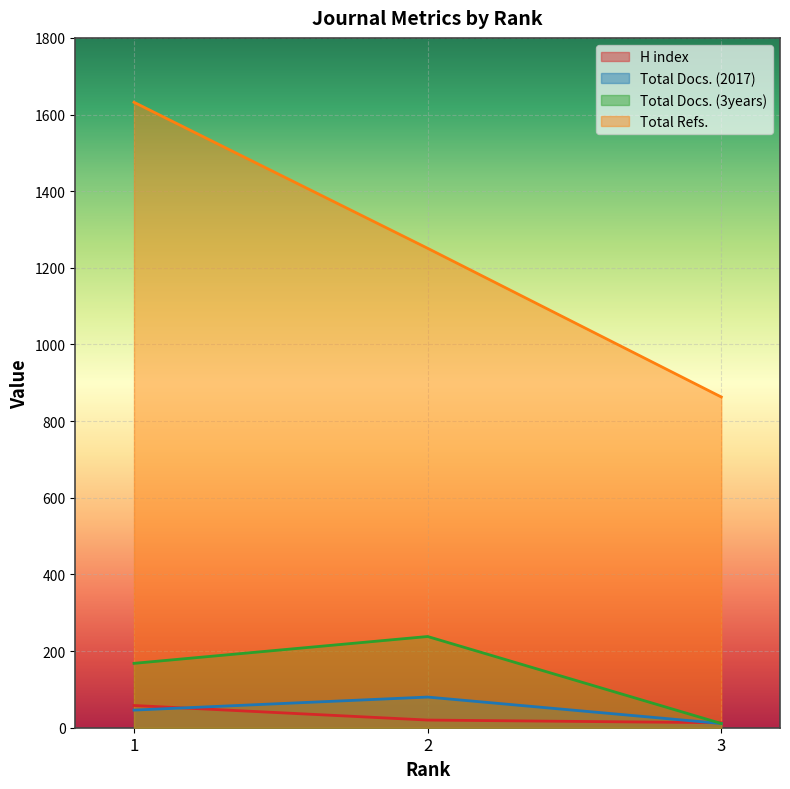

What is the difference between the highest and lowest values at 3?

852